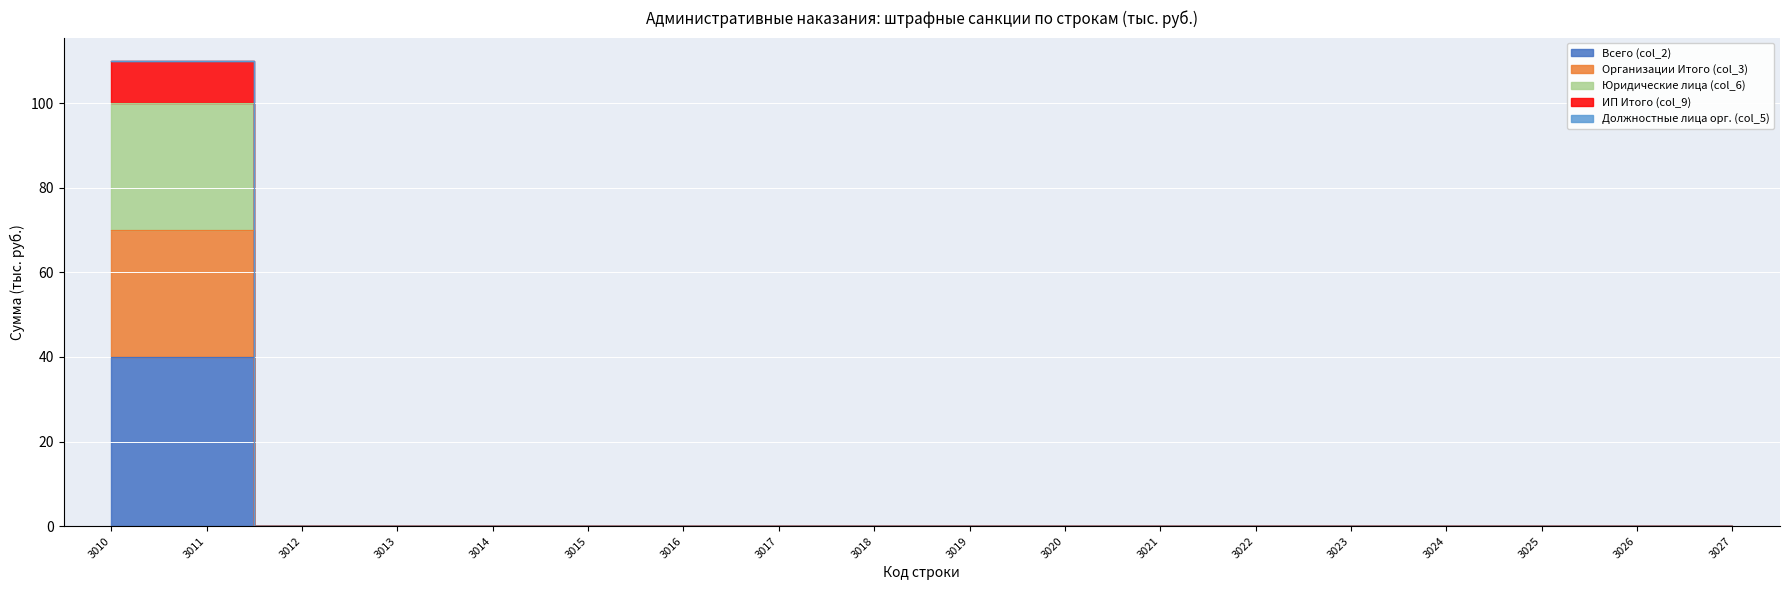

What is the sum of all Всего (col_2) values?

140